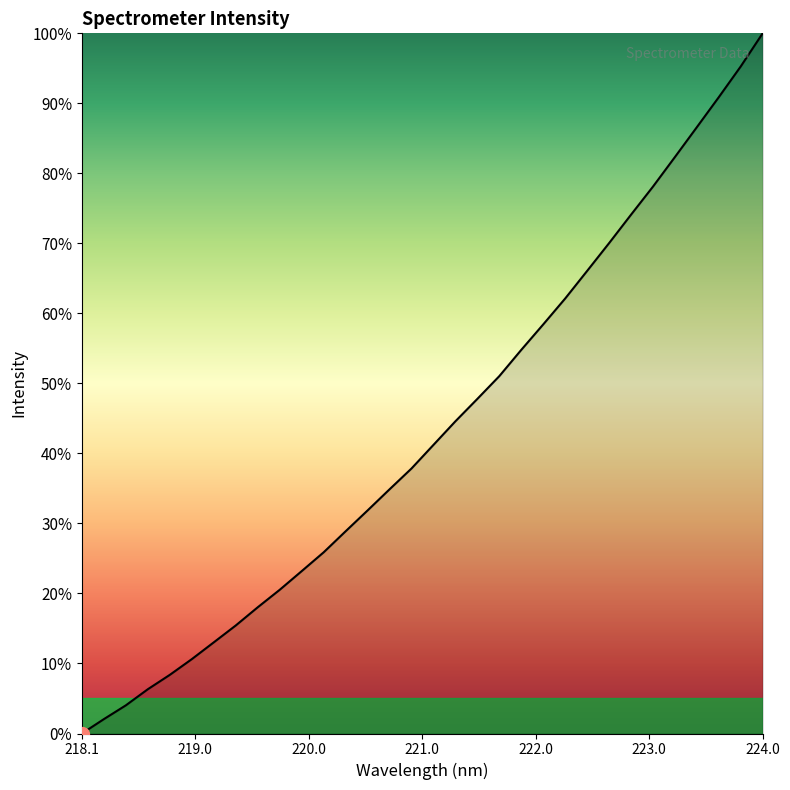

How many lines are shown in the chart?

1